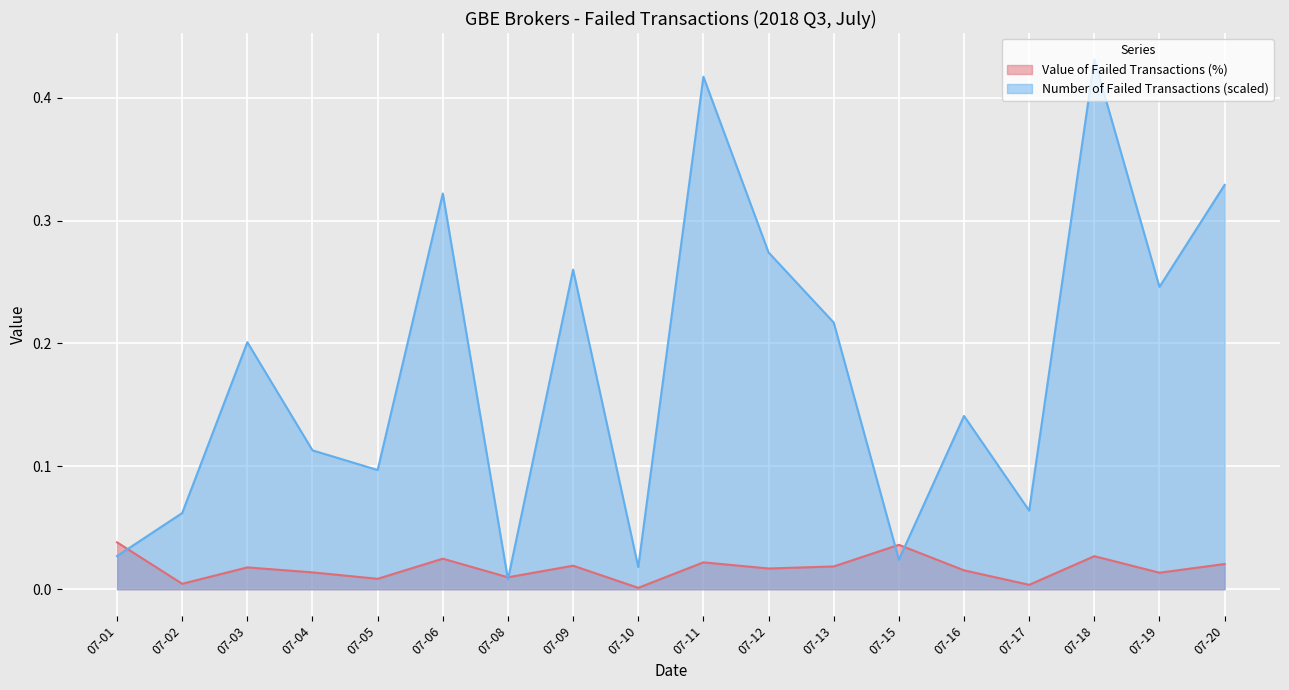

The Value of Failed Transactions (%) series shows 0.0 at 07-11. True or false?

True